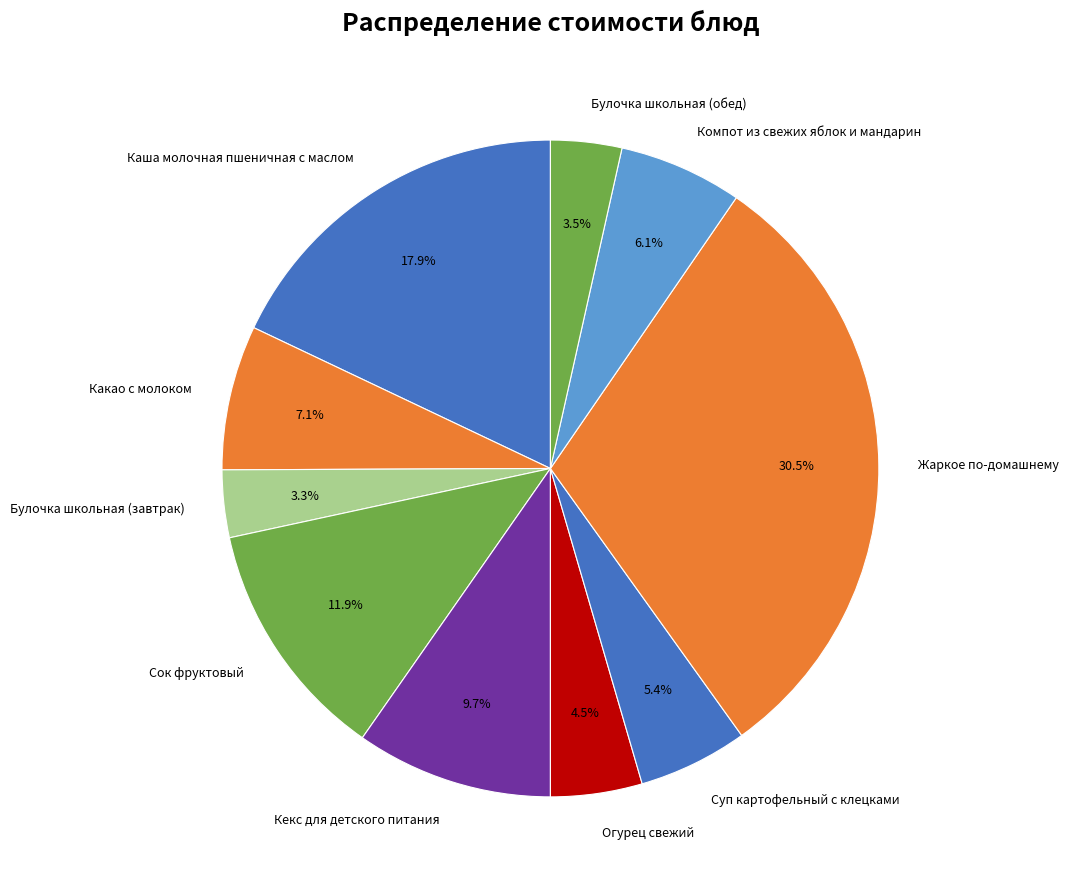

Which category has the biggest portion of the pie?

Жаркое по-домашнему